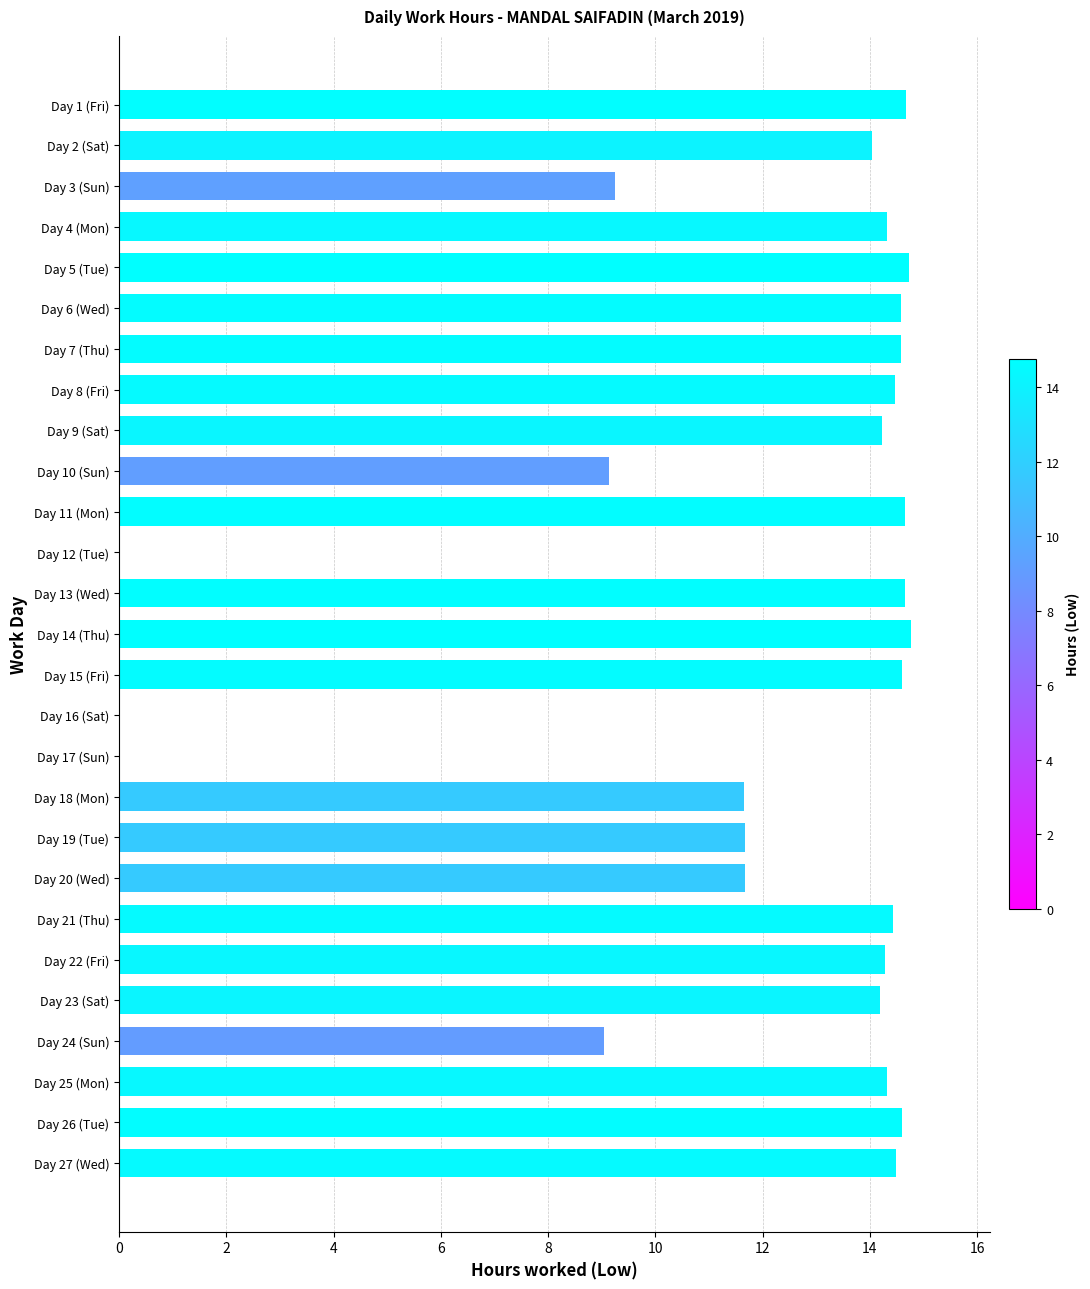

What is the greatest value displayed?

14.8